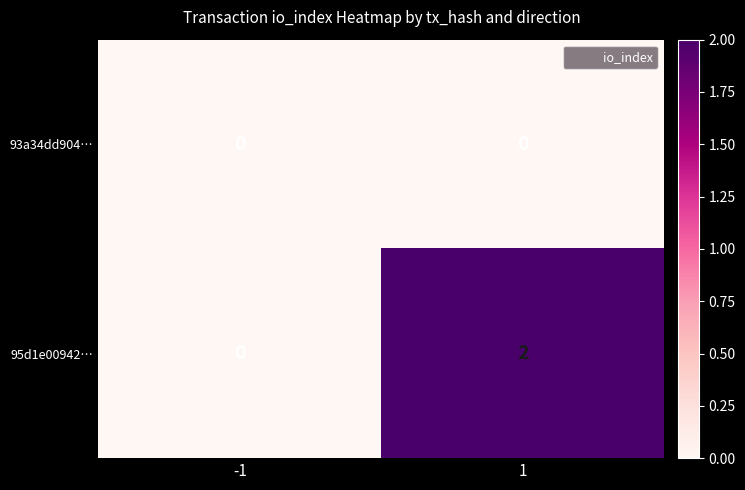

Is the value of 93a34dd904… at 1 greater than the value of 95d1e00942… at 1?

No